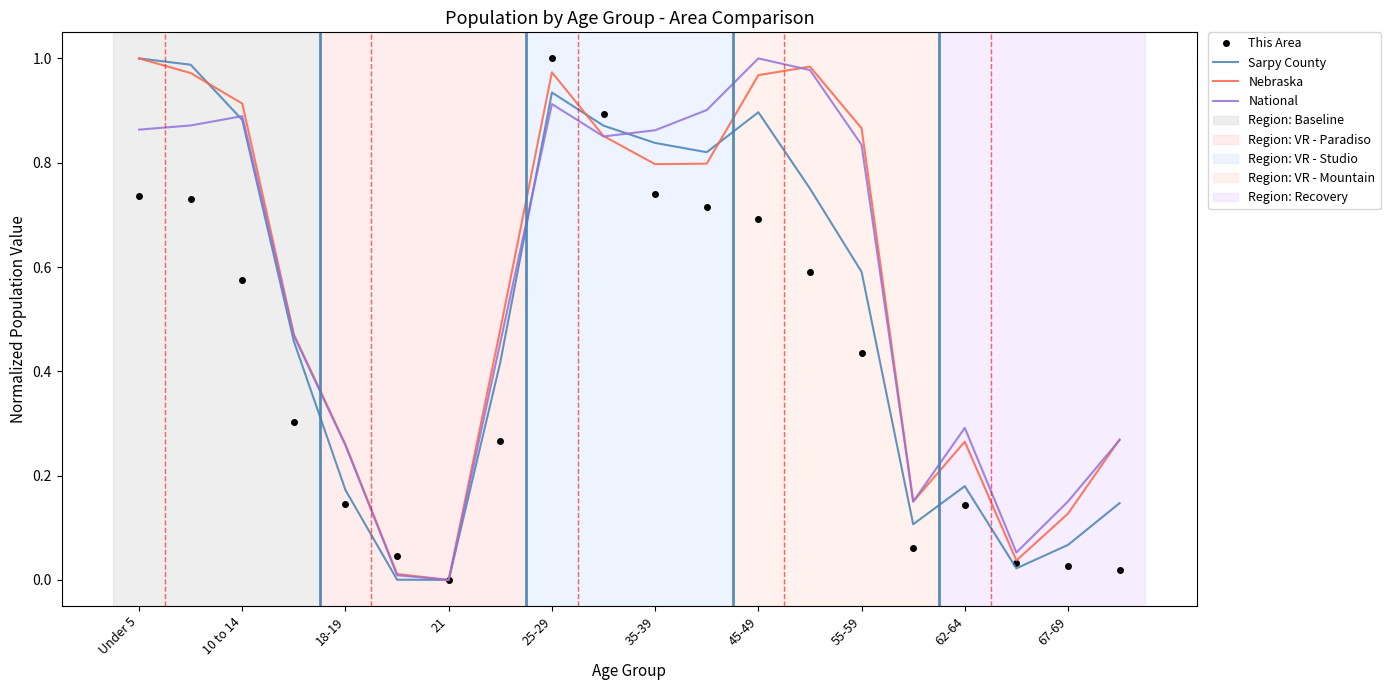

What are all the series names shown in the legend?

This Area, Sarpy County, Nebraska, National